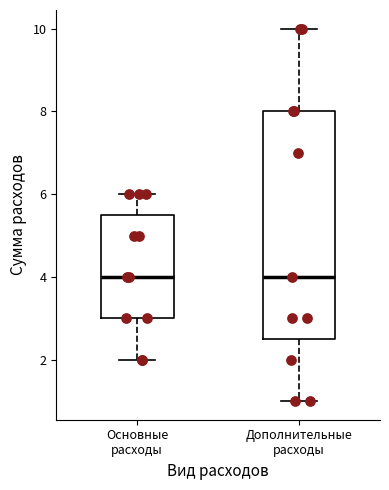

Which box is the tallest, from its lower edge to its upper edge?

Дополнительные расходы